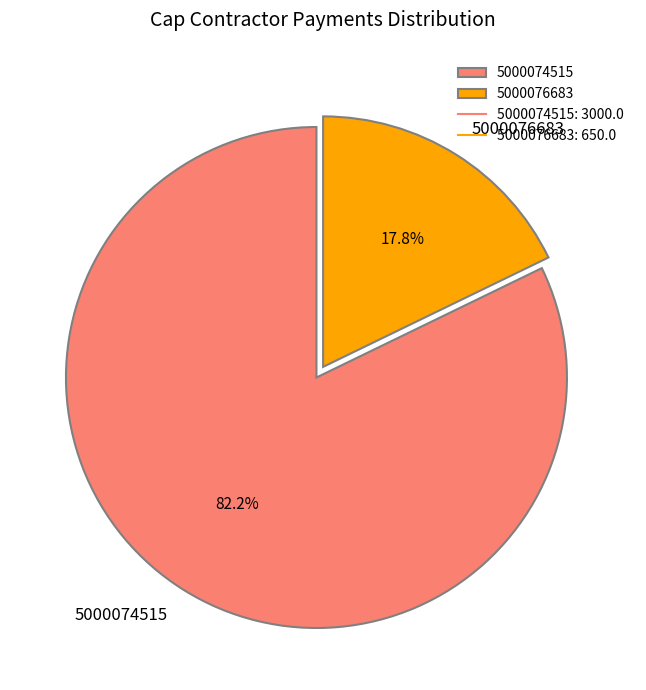

What is the smallest slice in the pie chart?

5000076683